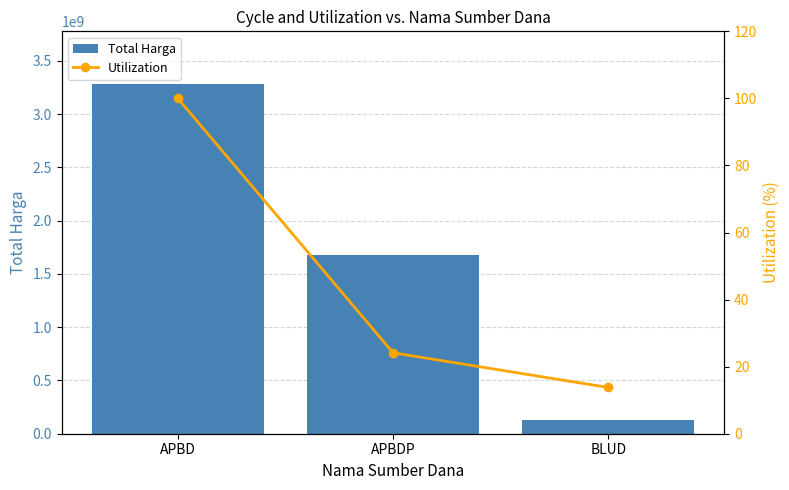

How many Total Harga values are between 129791000 and 3283318730?

3